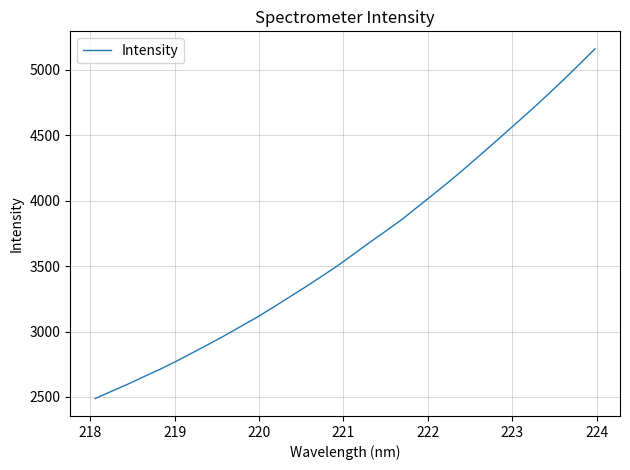

What is the greatest value displayed?

5160.2